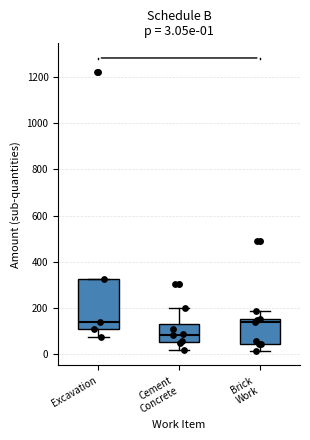

Comparing the boxes themselves (not the whiskers), which one is the tallest?

Excavation